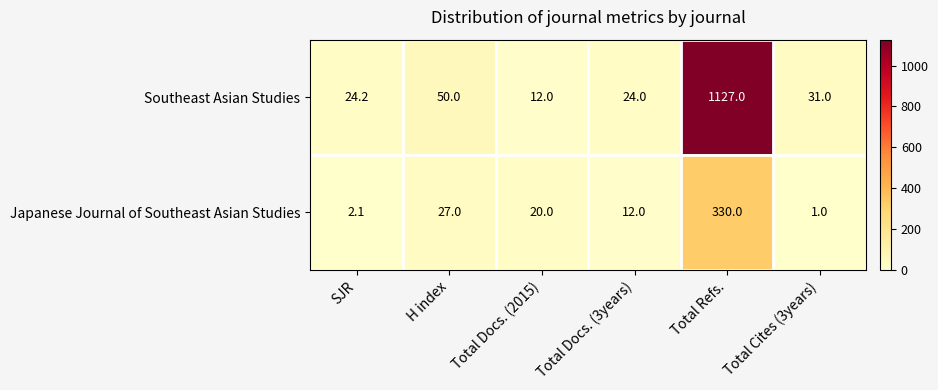

Reading left to right, list all the values displayed in this chart.

Southeast Asian Studies: SJR=24.2	H index=50.0	Total Docs. (2015)=12.0	Total Docs. (3years)=24.0	Total Refs.=1127.0	Total Cites (3years)=31.0
Japanese Journal of Southeast Asian Studies: SJR=2.1	H index=27.0	Total Docs. (2015)=20.0	Total Docs. (3years)=12.0	Total Refs.=330.0	Total Cites (3years)=1.0